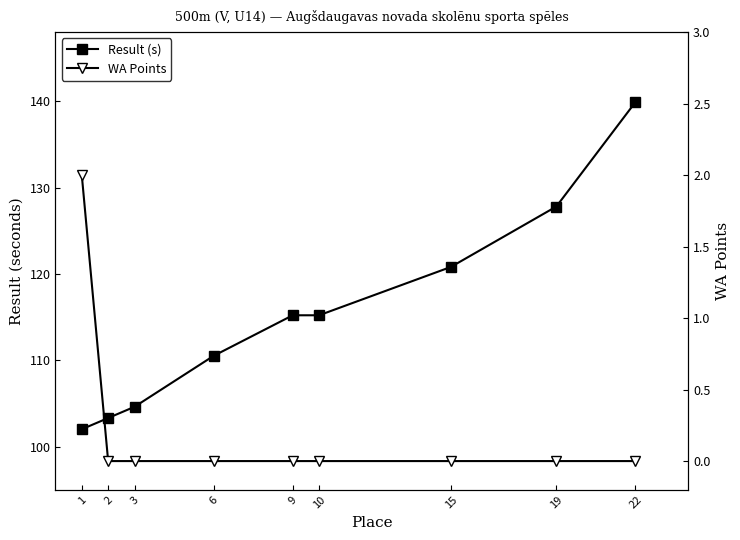

True or false: Result (s) has more than 2 interior local peaks.

False